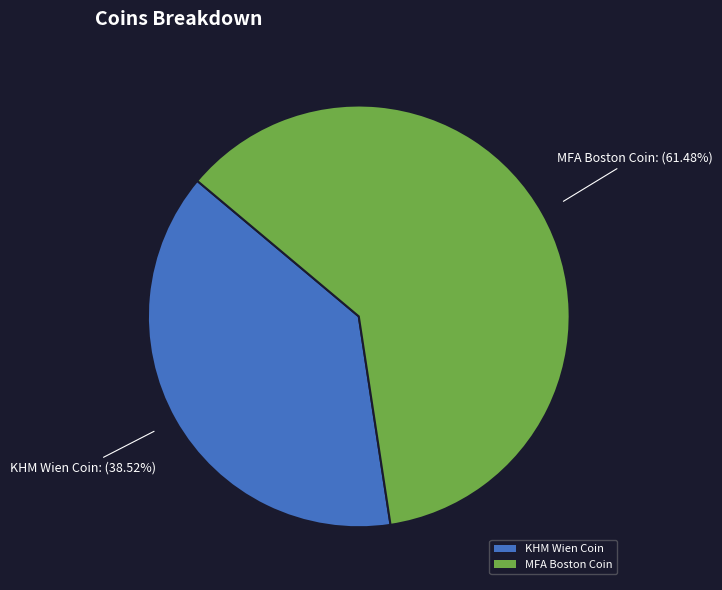

Which slice is the smallest?

KHM Wien Coin